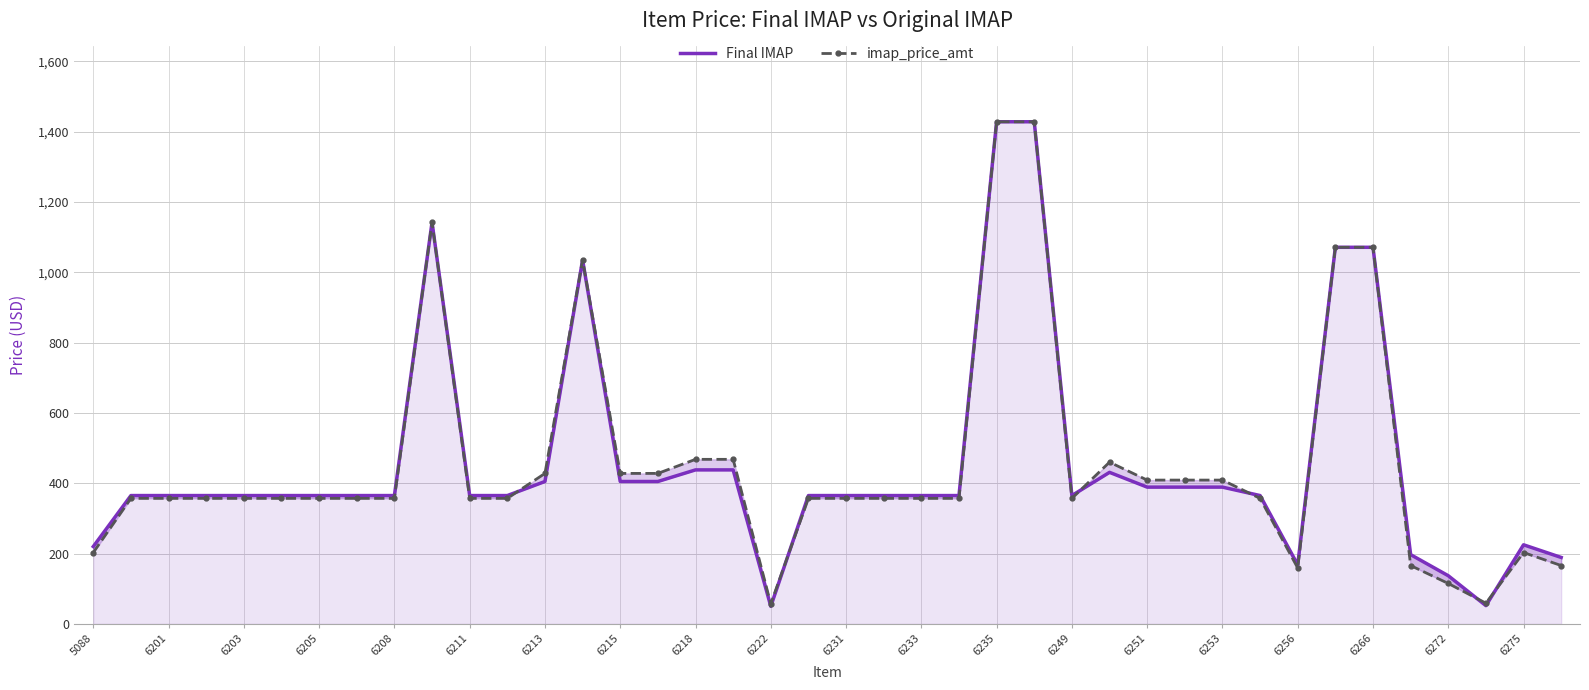

True or false: imap_price_amt has more than 1 points higher than both neighbors.

True